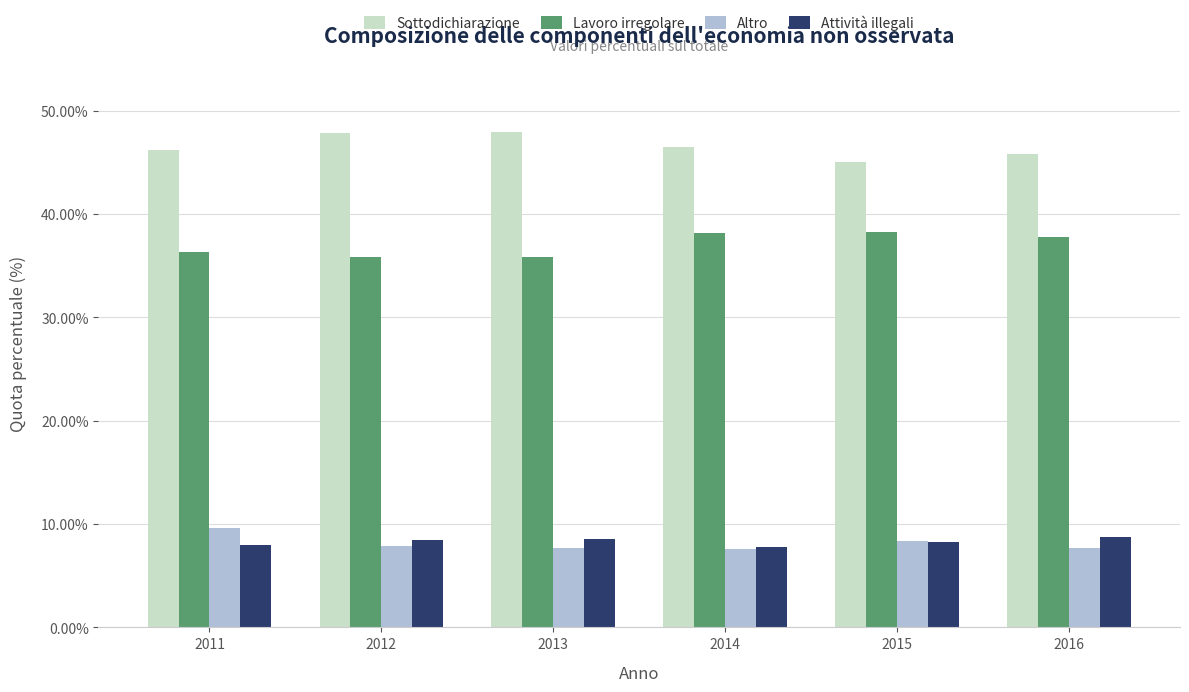

What is the spread (max minus min) of values at 2015?

36.8